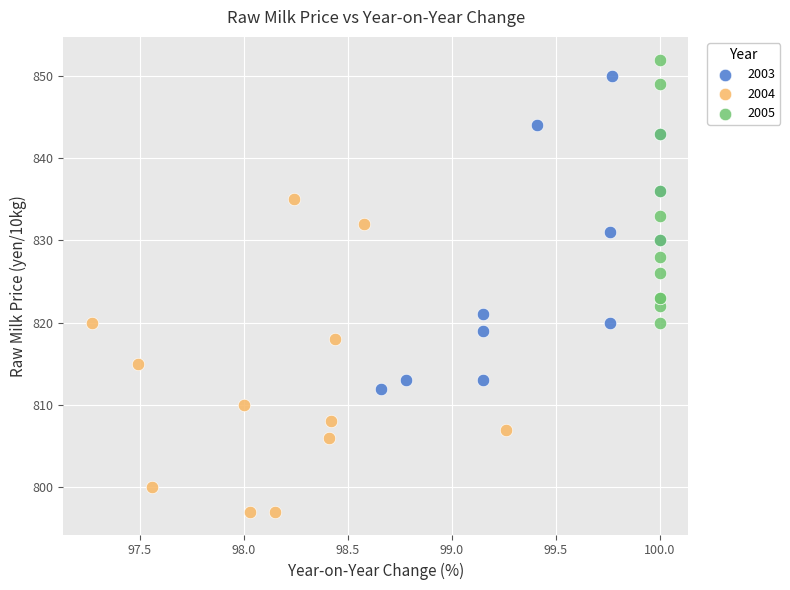

Which series reaches the minimum Y coordinate?

2004